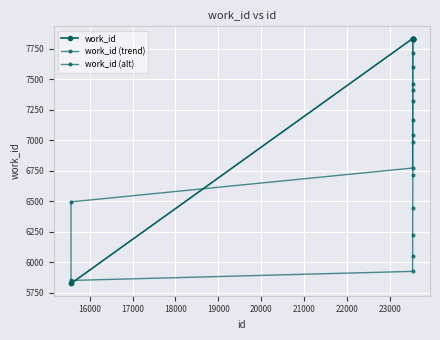

How many values in the work_id (trend) series exceed 7323?

5